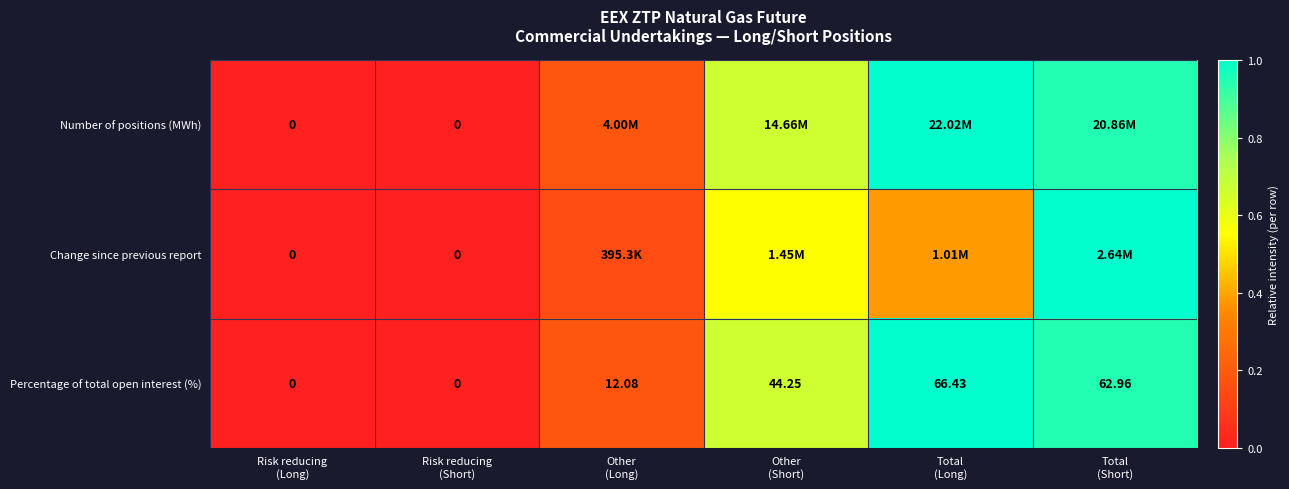

At which category does the chart reach its peak across all series?

Total
(Long)